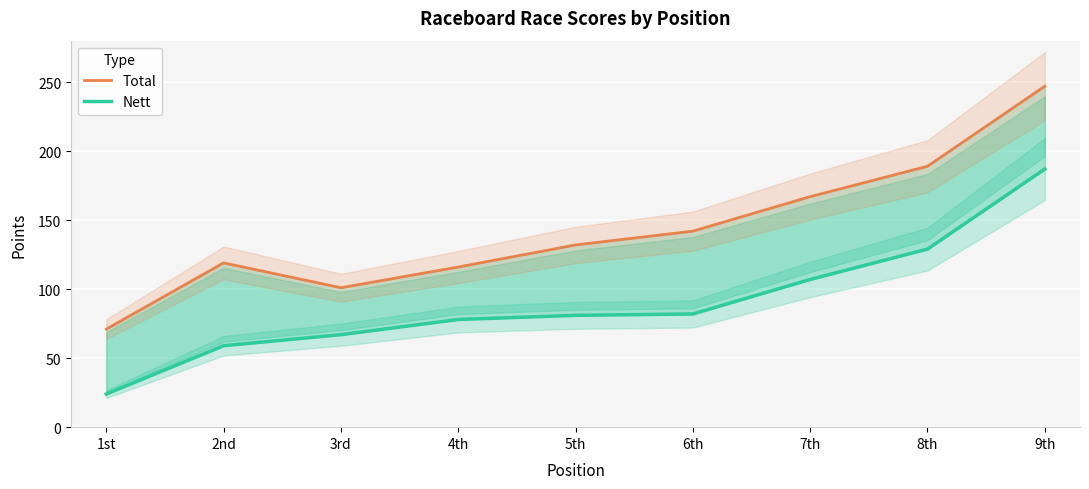

At which label does Total reach its minimum?

1st